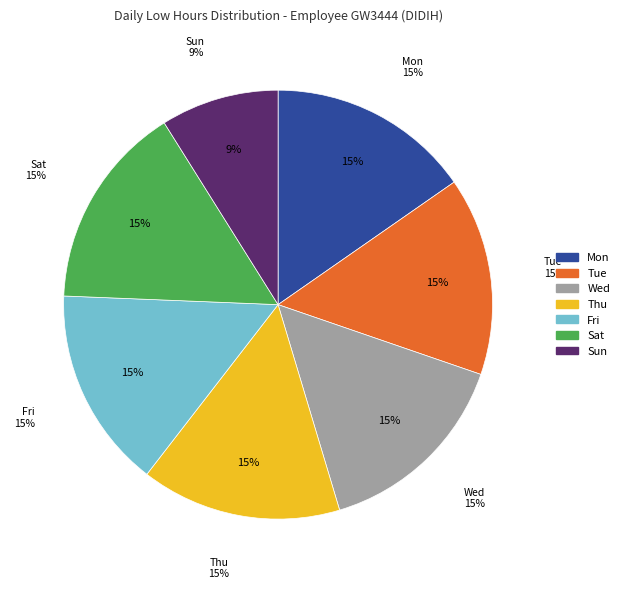

Does any single category account for the majority?

No